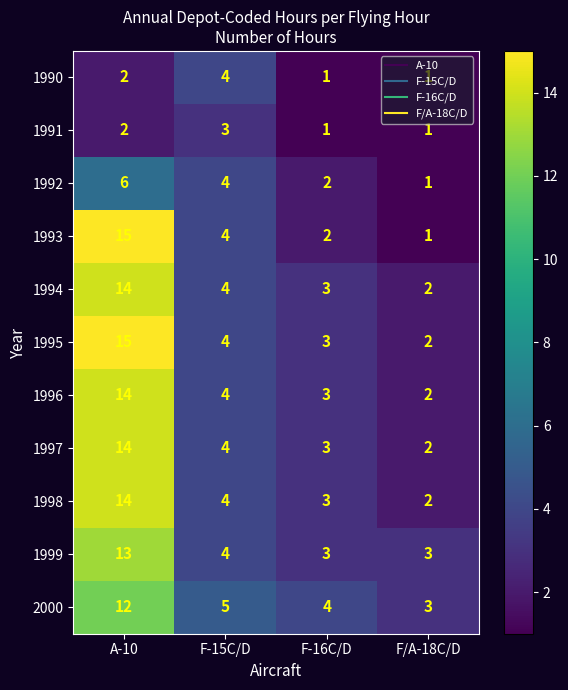

What is the sum of all 1991 values?

7